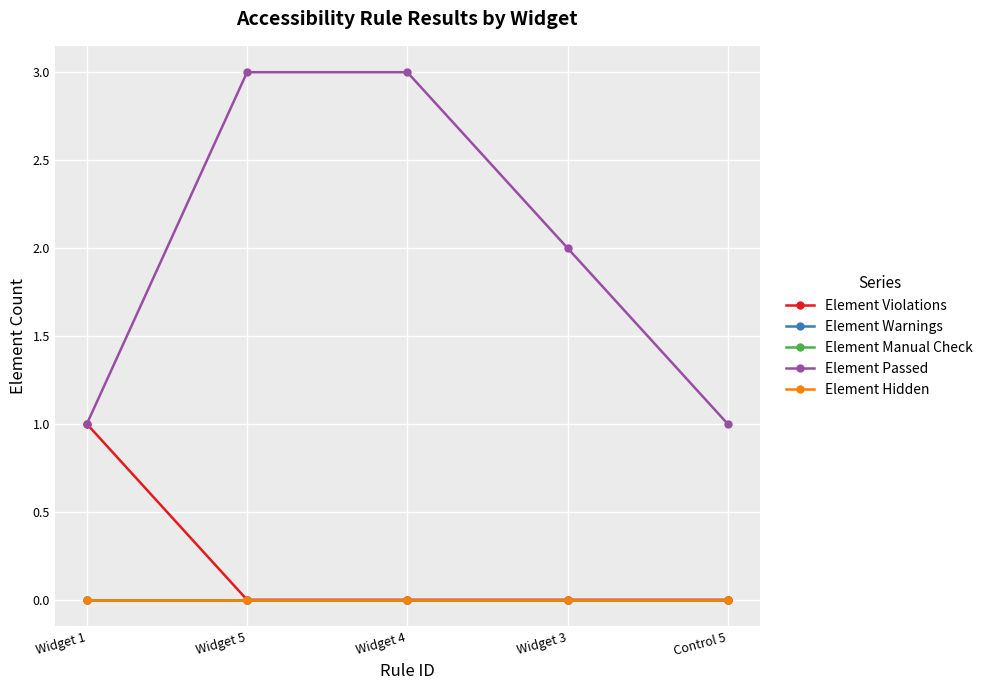

Which has a higher value, Widget 5 or Widget 3?

Widget 5